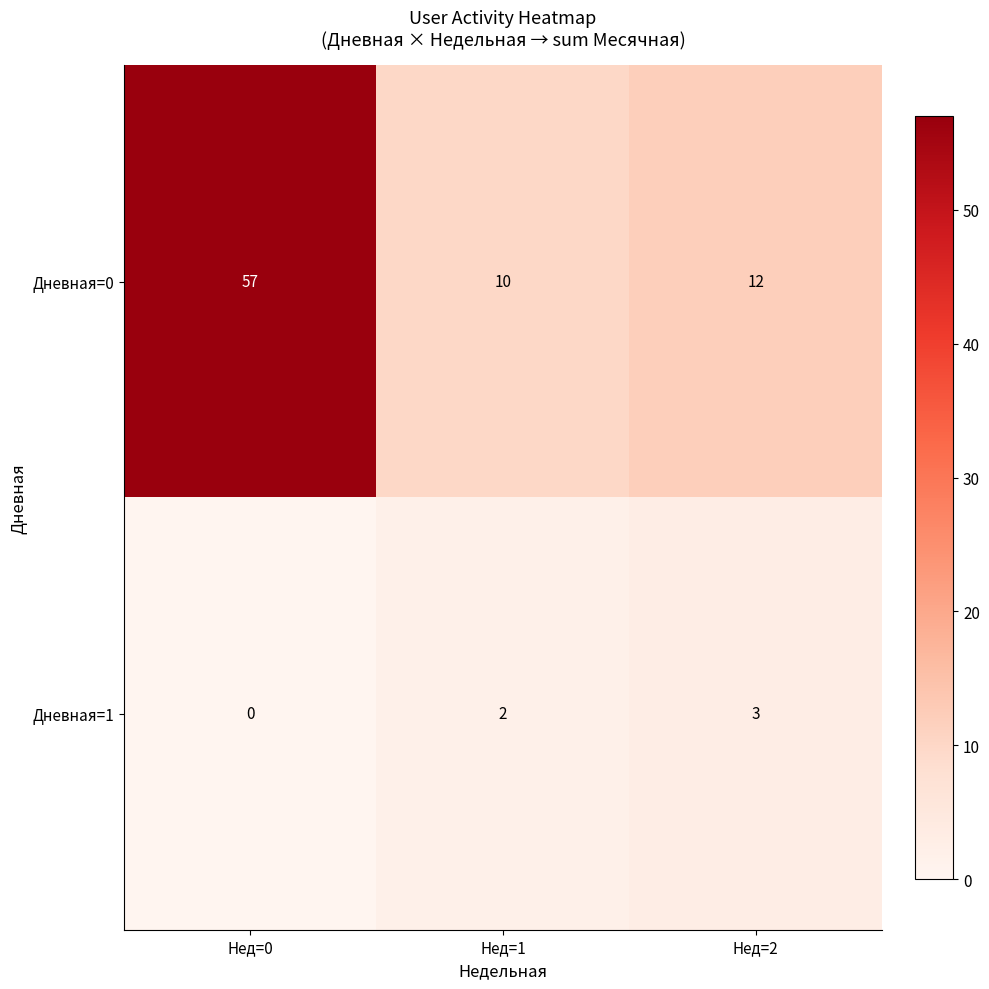

At how many categories does at least one series exceed 46?

1